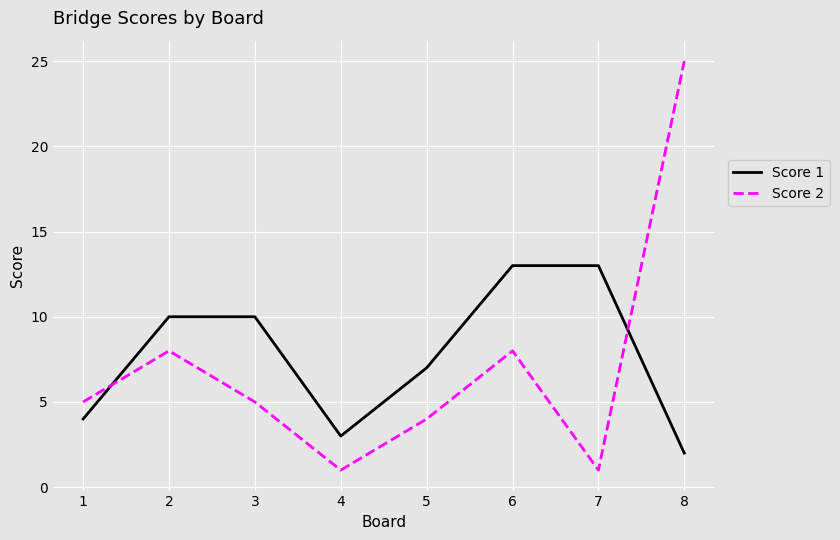

After their last crossing, which series has the higher values: Score 1 or Score 2?

Score 2